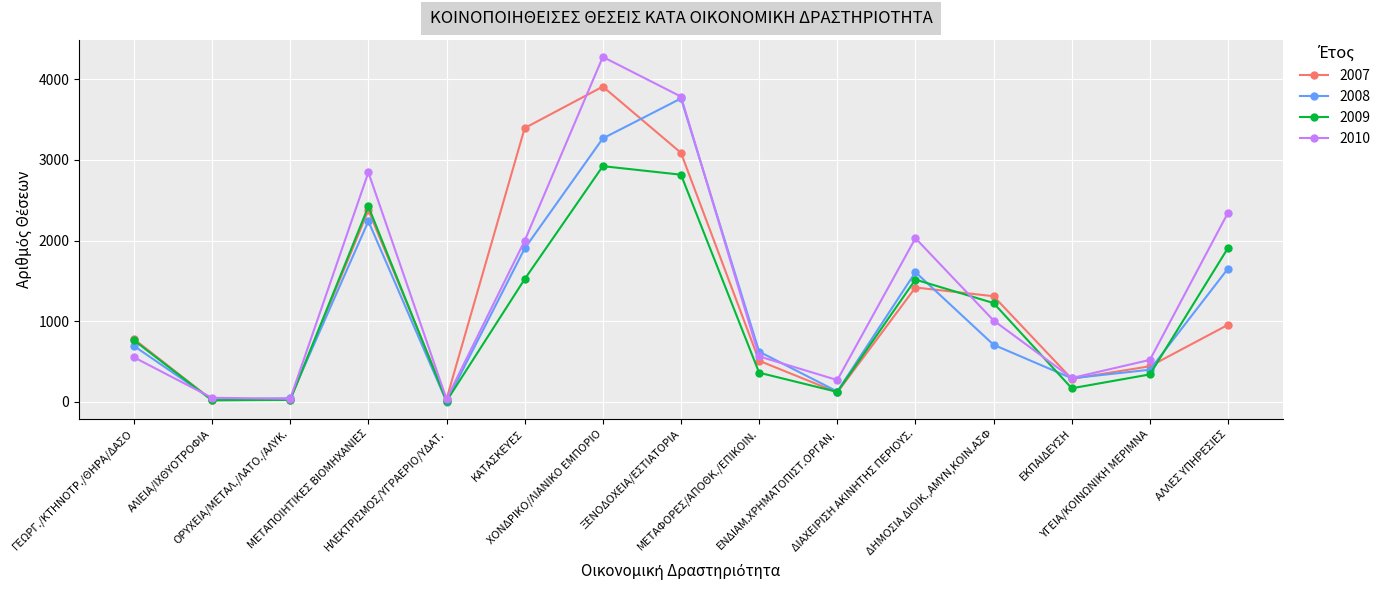

What is the greatest value displayed?

4277